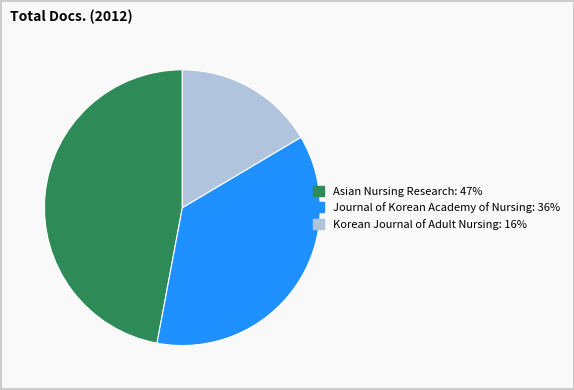

Rank the categories by value from lowest to highest.

Korean Journal of Adult Nursing, Journal of Korean Academy of Nursing, Asian Nursing Research